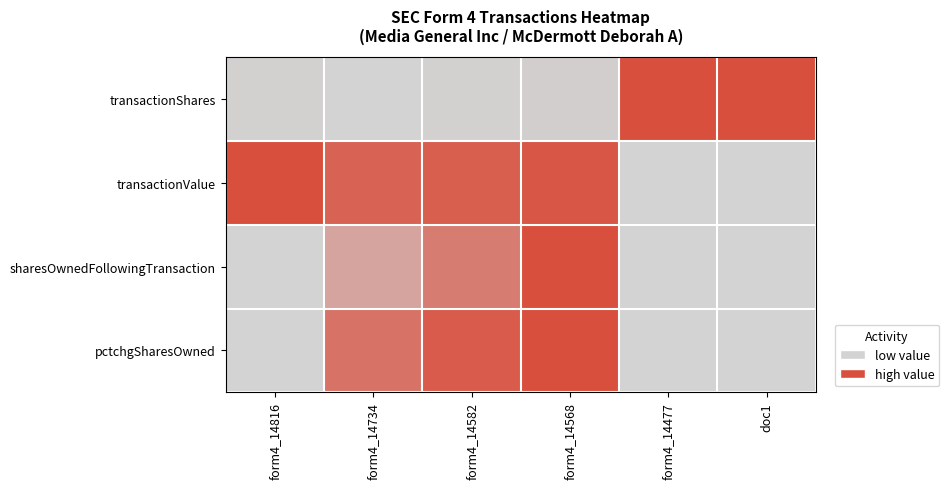

Which label corresponds to the largest value in the chart?

form4_14477